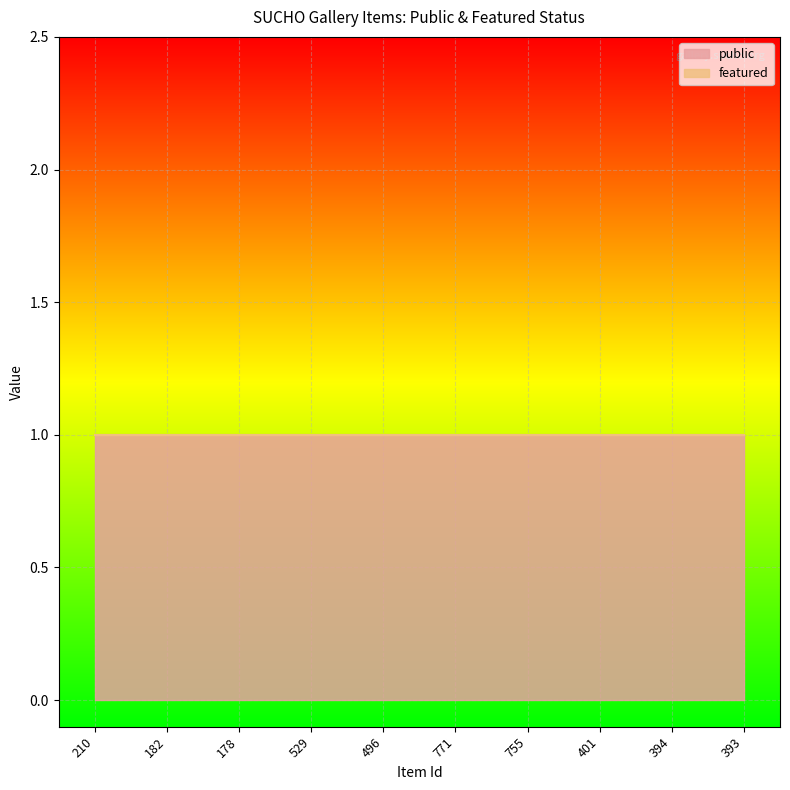

True or false: public and featured cross at least once.

False